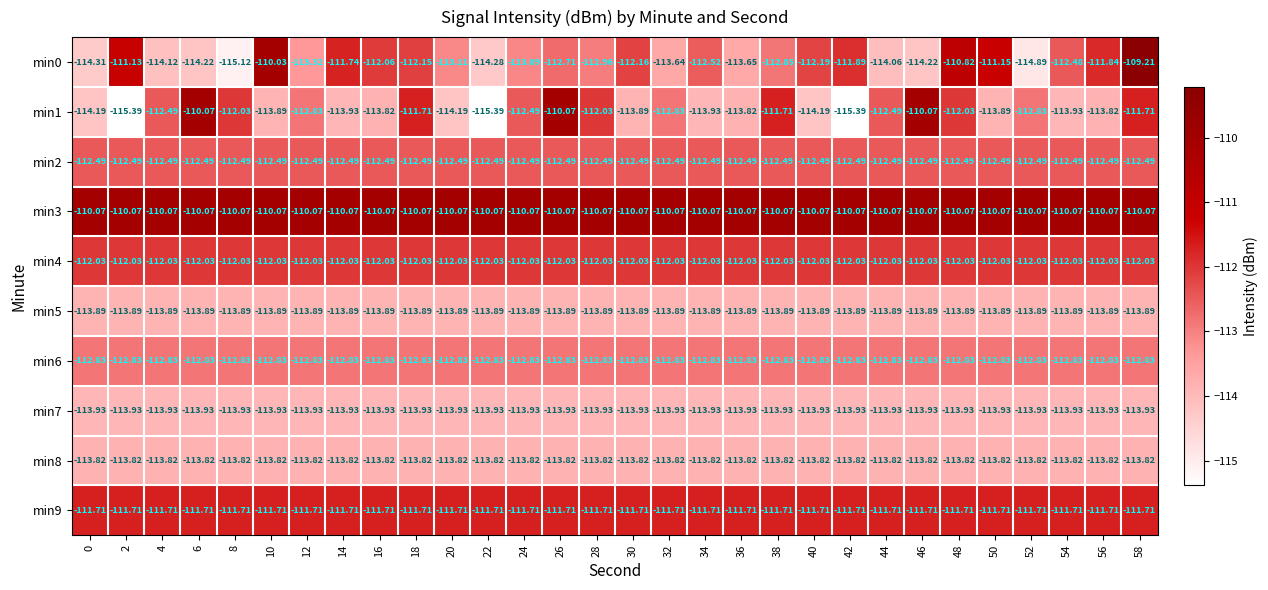

Is the value of min9 at 56 greater than the value of min6 at 42?

Yes